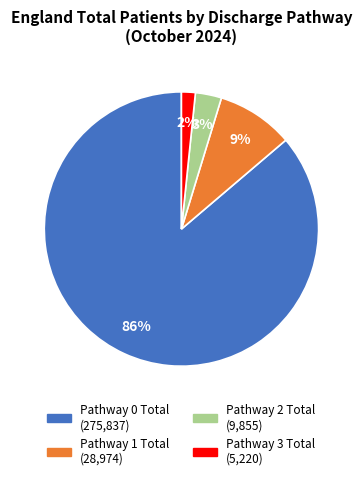

Which category has the biggest portion of the pie?

Pathway 0 Total